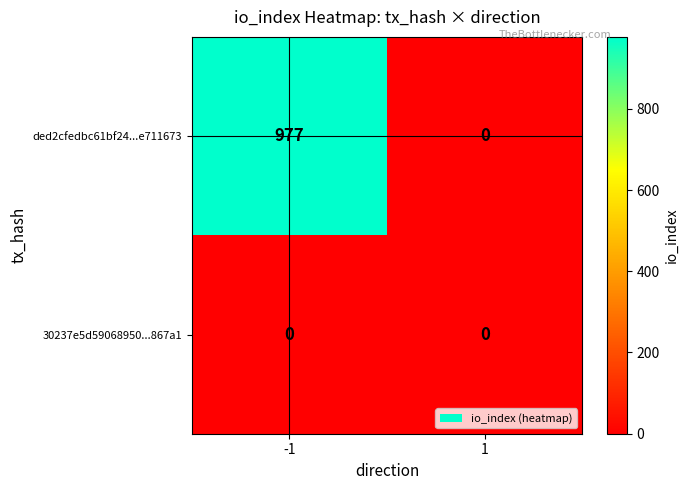

Reading left to right, list all the values displayed in this chart.

ded2cfedbc61bf24...e711673: 977	0
30237e5d59068950...867a1: 0	0